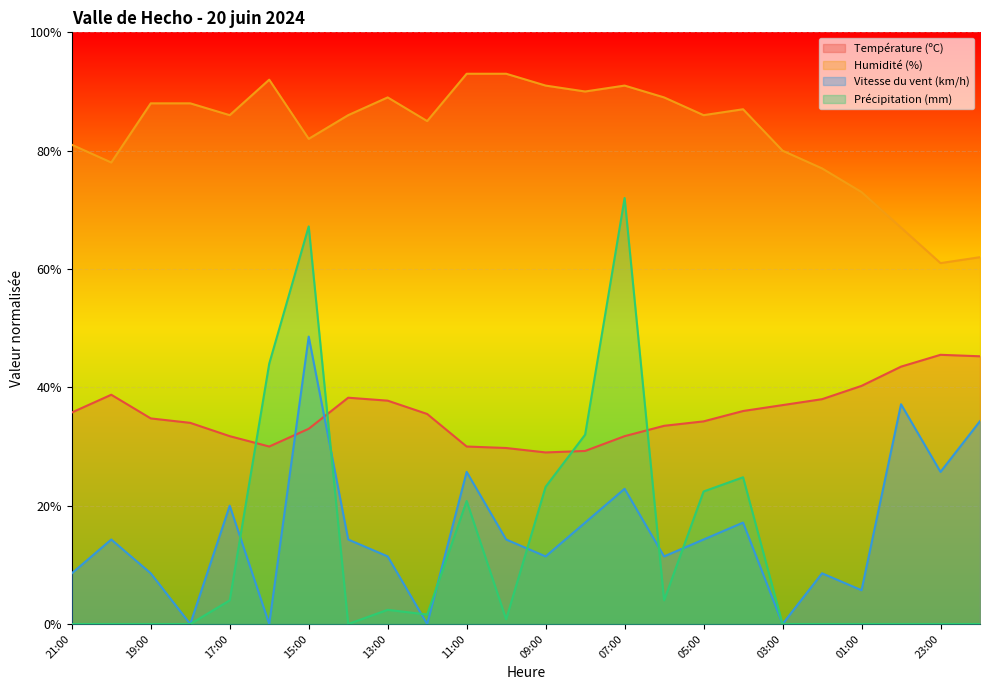

In Précipitation (mm), how many points are higher than both neighbors (excluding endpoints)?

5